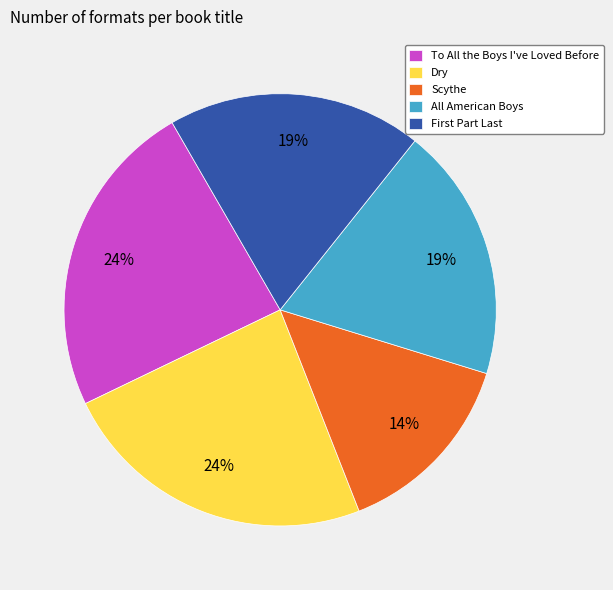

Which has a higher value, Dry or Scythe?

Dry